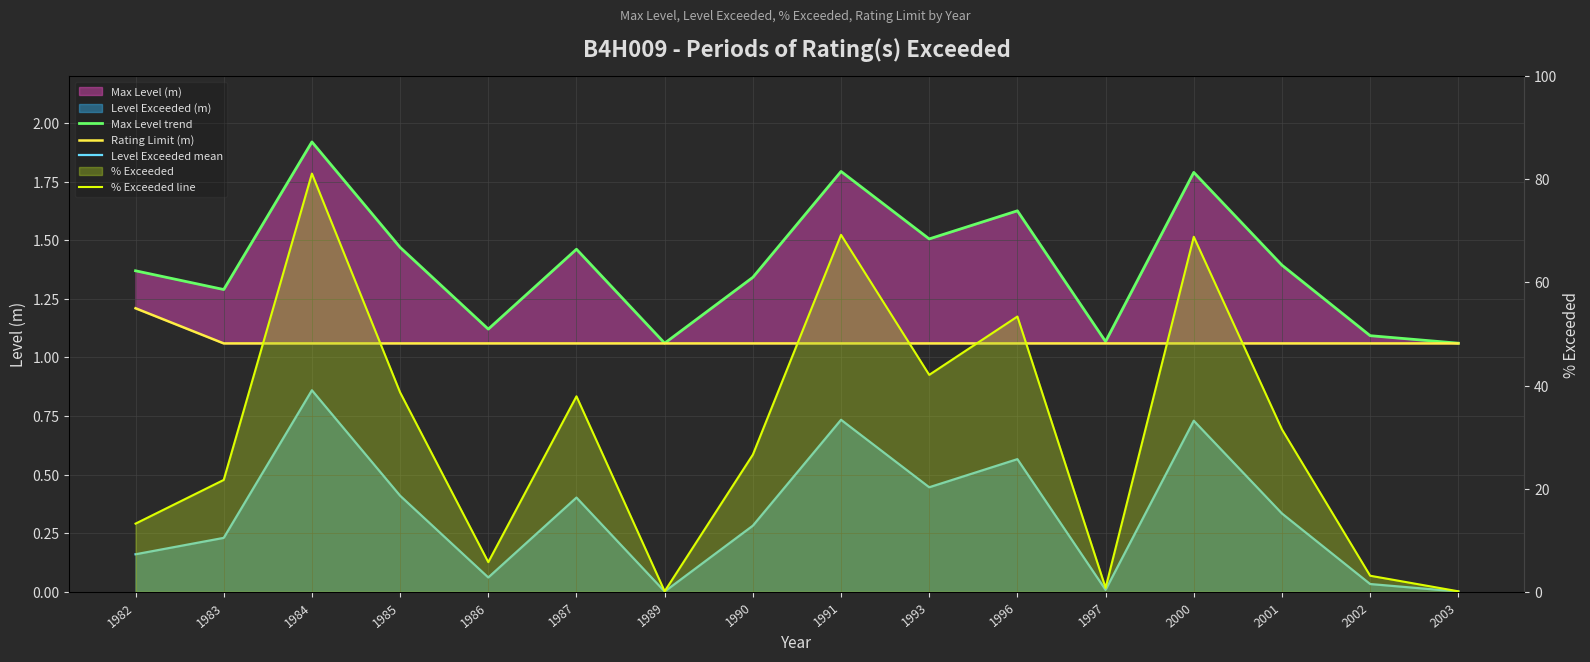

What is the difference between the maximum and minimum values in the % Exceeded line series?

81.0